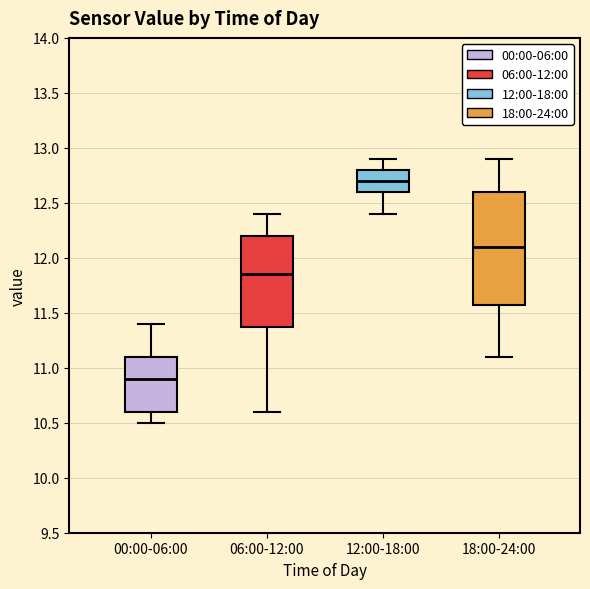

Where does the median line of the box for 06:00-12:00 sit on the y-axis? The values are not printed on the chart, so give them approximately, as read against the axis.

11.85